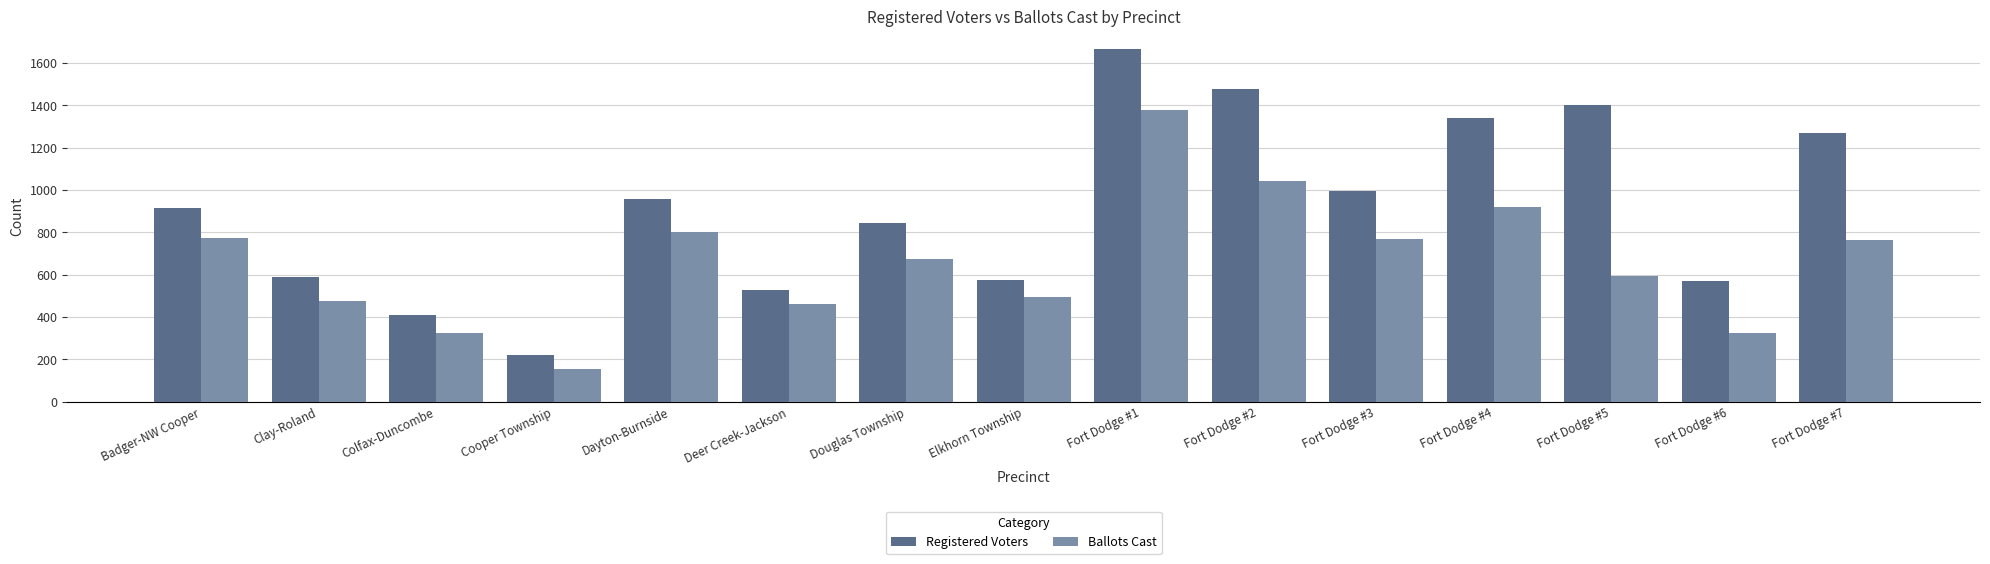

What is the approximate value of Ballots Cast at Fort Dodge #3, to the nearest 100?

800